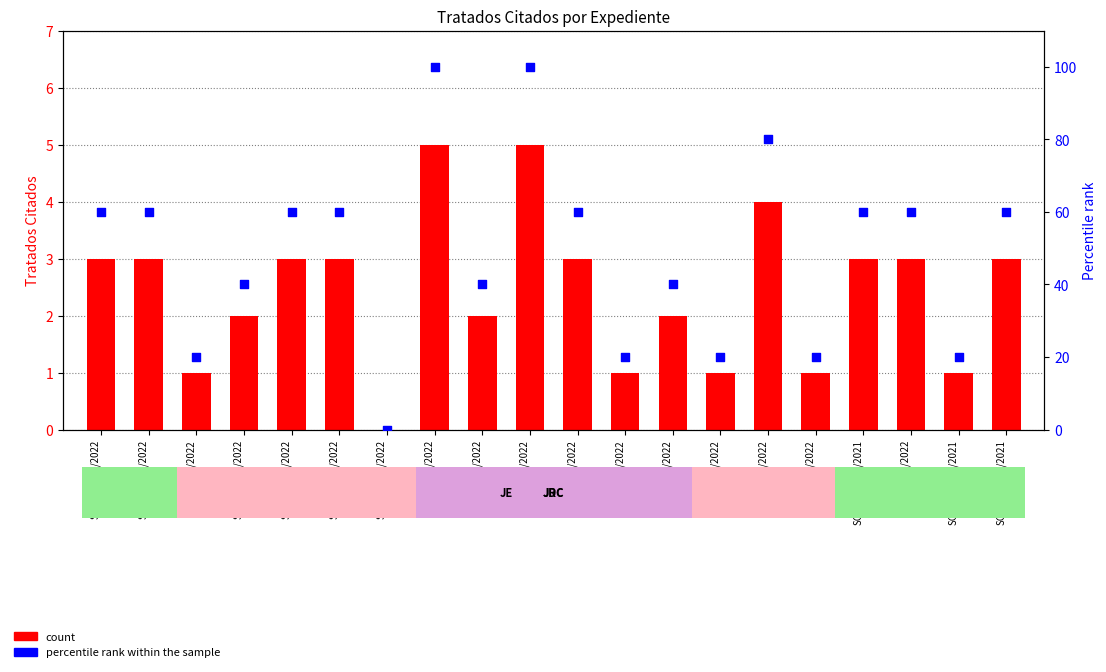

What are all the series names shown in the legend?

count, percentile rank within the sample